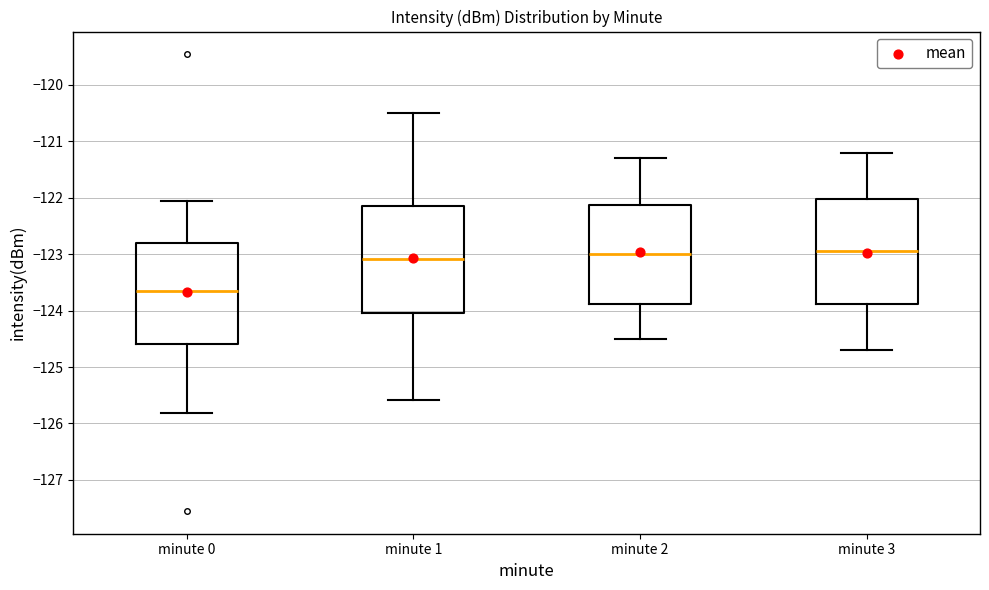

Reading left to right, read every box against the y-axis: the position of its median line, the range the box covers, and the ends of its whiskers. The values are not printed on the chart, so give them approximately, as read against the axis.

minute 0: median -123.7, box -124.6 to -122.8, whiskers -125.8 to -122.1
minute 1: median -123.1, box -124.0 to -122.1, whiskers -125.6 to -120.5
minute 2: median -123.0, box -123.9 to -122.1, whiskers -124.5 to -121.3
minute 3: median -122.9, box -123.9 to -122.0, whiskers -124.7 to -121.2